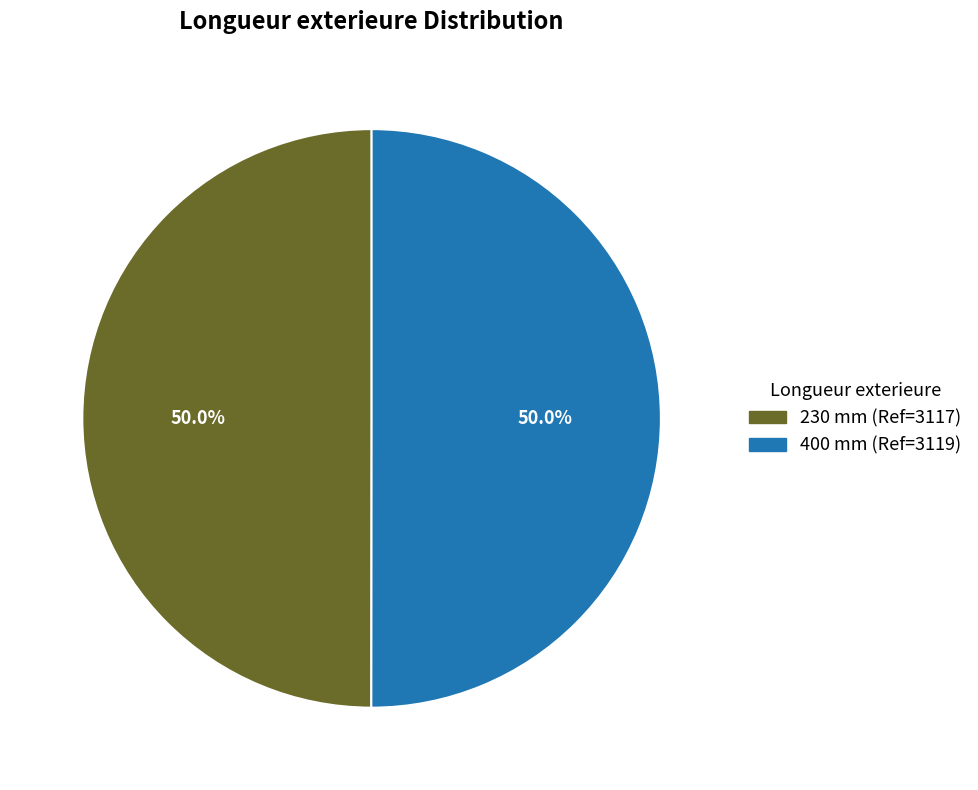

What is the total percentage of 400 mm and 230 mm?

100.0%